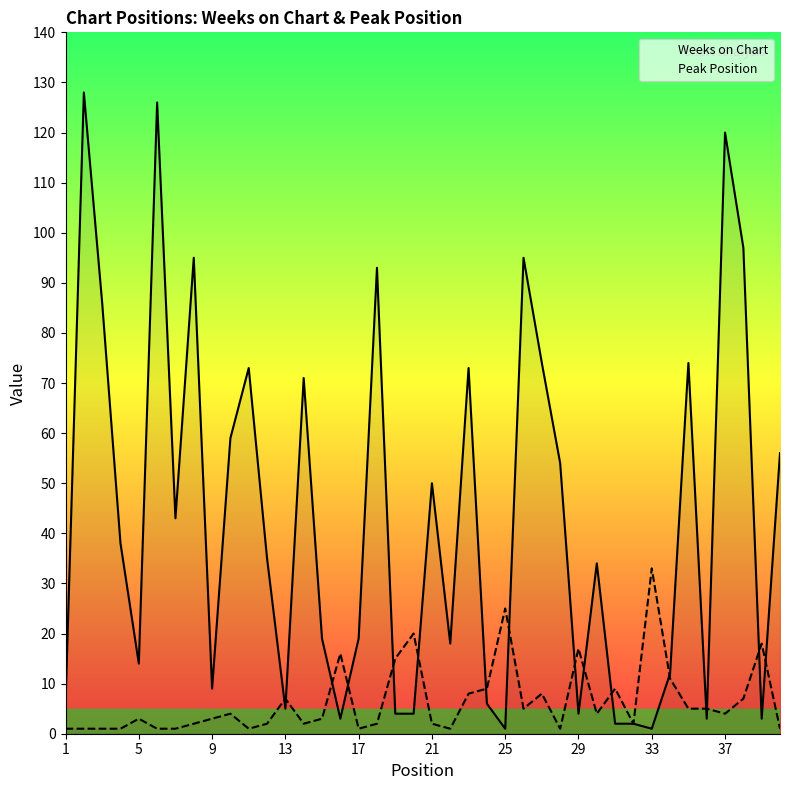

Rank the series by their maximum value, from highest to lowest.

Weeks on Chart, Peak Position